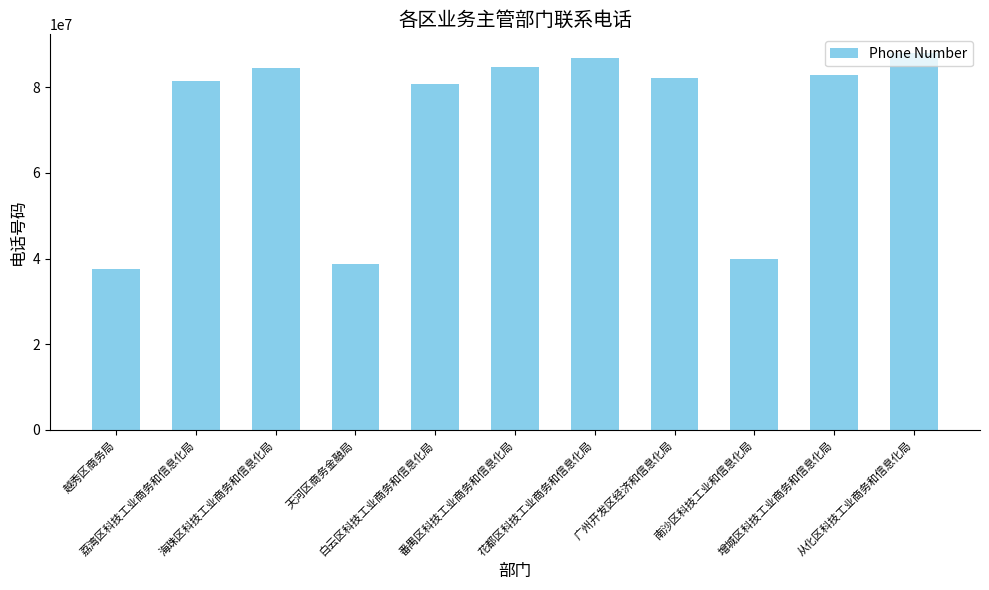

What position from the right is 天河区商务金融局?

8